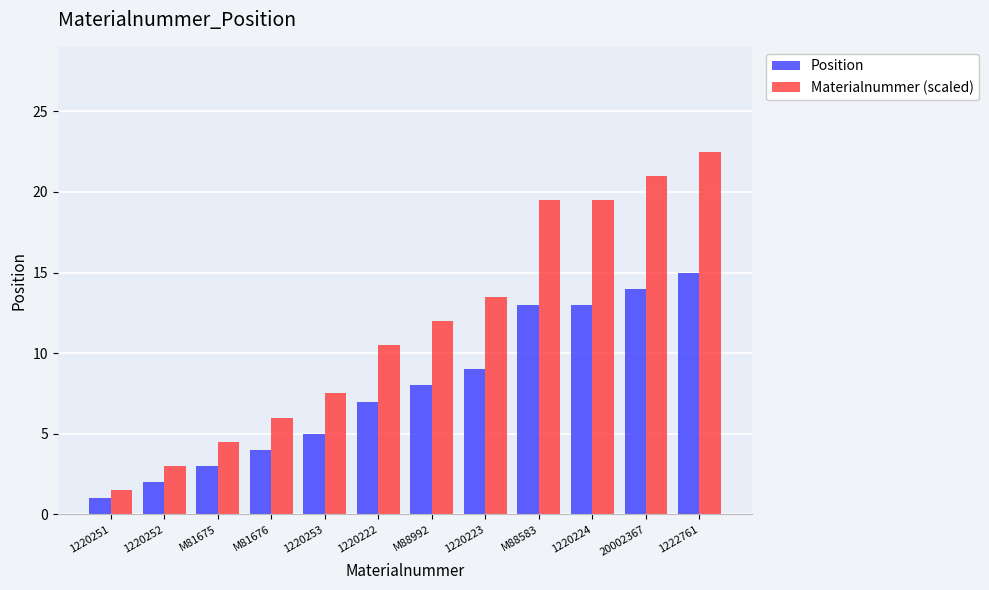

Is it true that Position equals 6.1 at M88583?

False